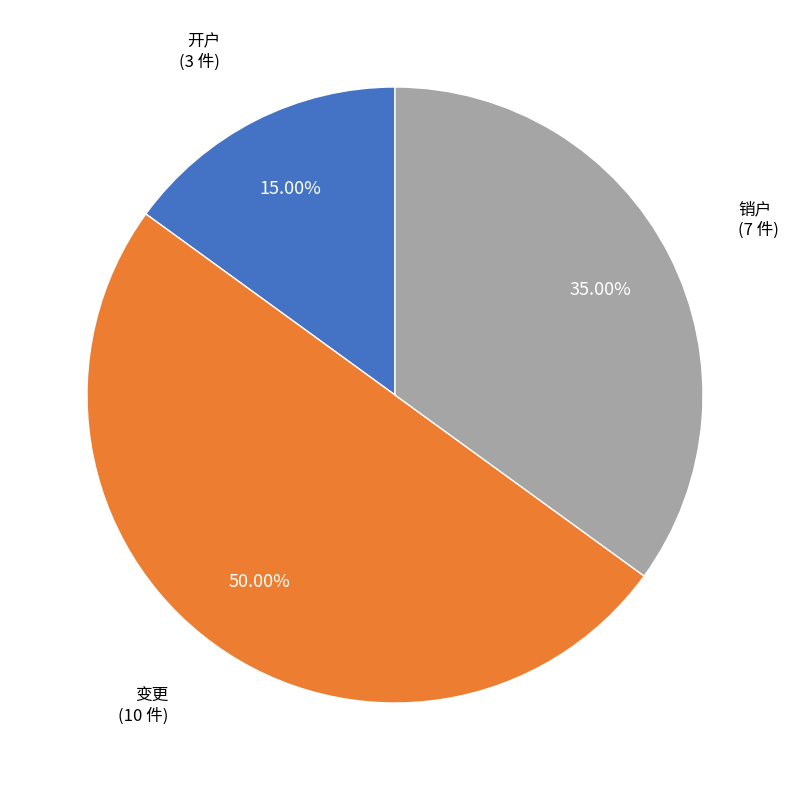

How many slices are in this pie chart?

3